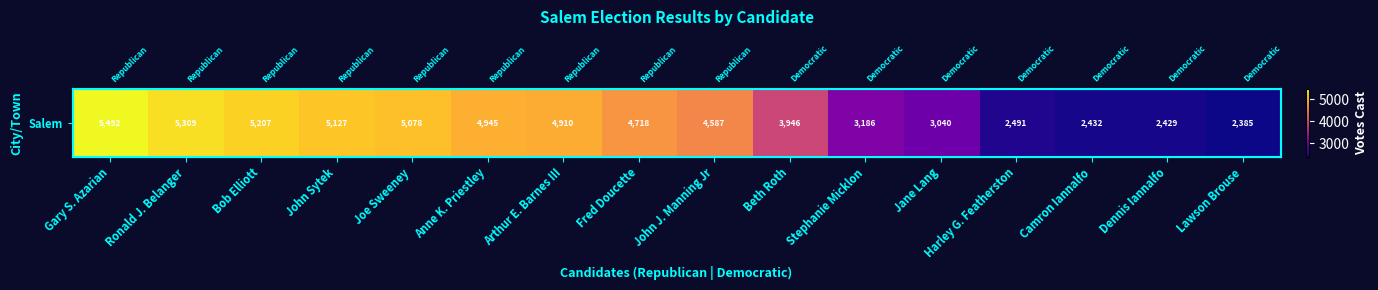

Where is the data nearest to the value 3938?

Beth Roth